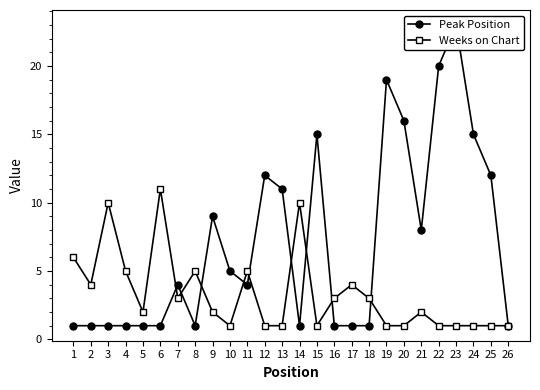

List the series in order of their overall mean, highest first.

Peak Position, Weeks on Chart